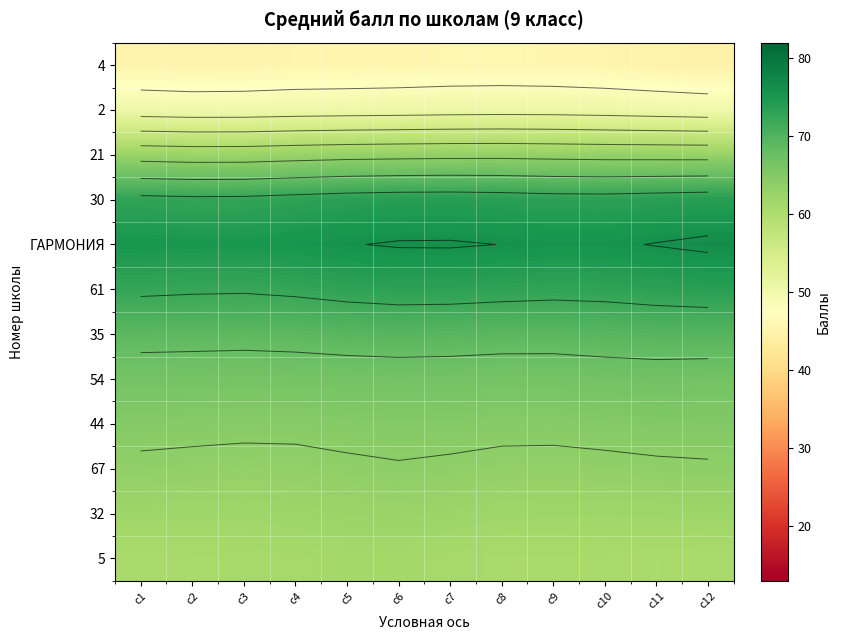

The value of 35 at c8 is 43.0. True or false?

False